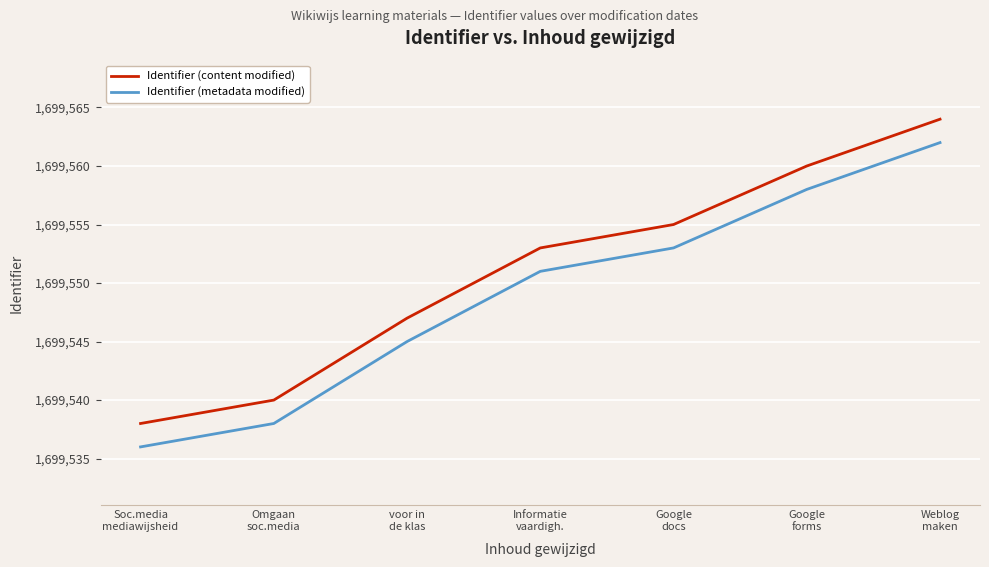

What are all the series names shown in the legend?

Identifier (content modified), Identifier (metadata modified)